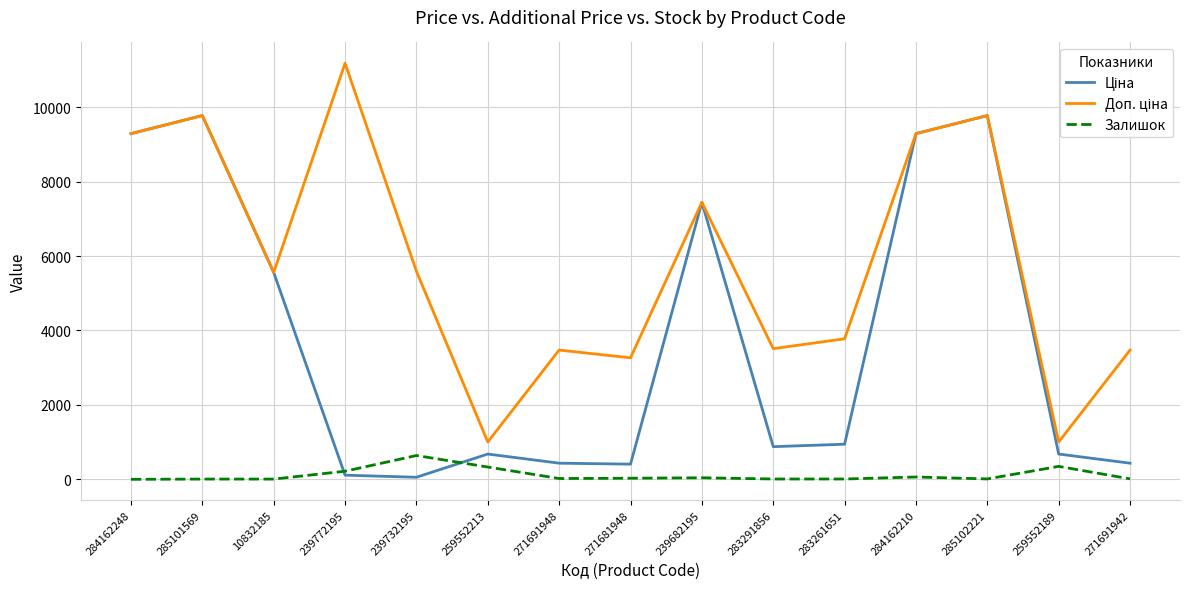

What is the maximum value for Залишок?

640.0